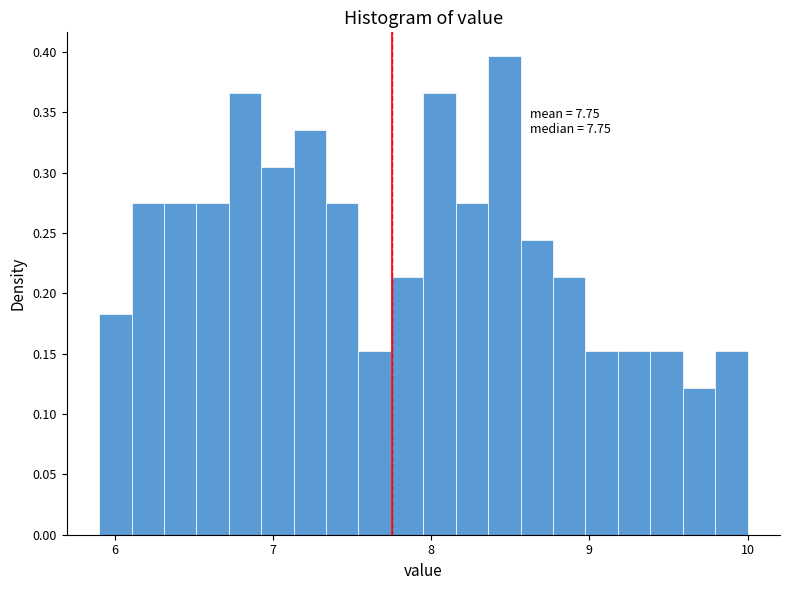

Read against the x-axis, roughly where is the centre of the tallest bar?

8.5